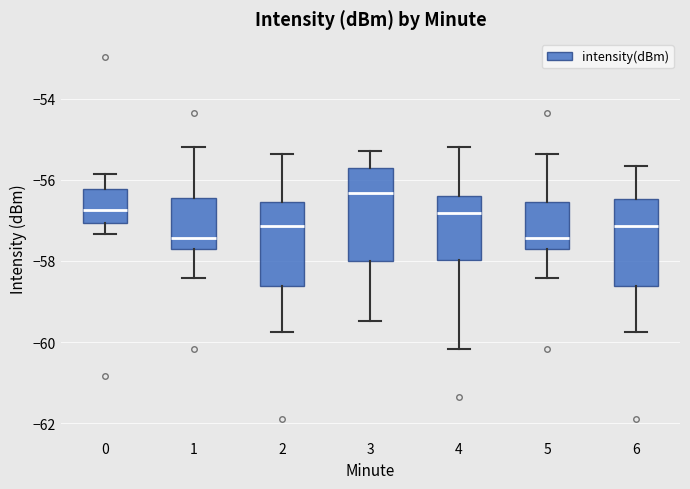

Where does the upper whisker of the box at x = 5 end on the y-axis? The values are not printed on the chart, so give them approximately, as read against the axis.

-55.4